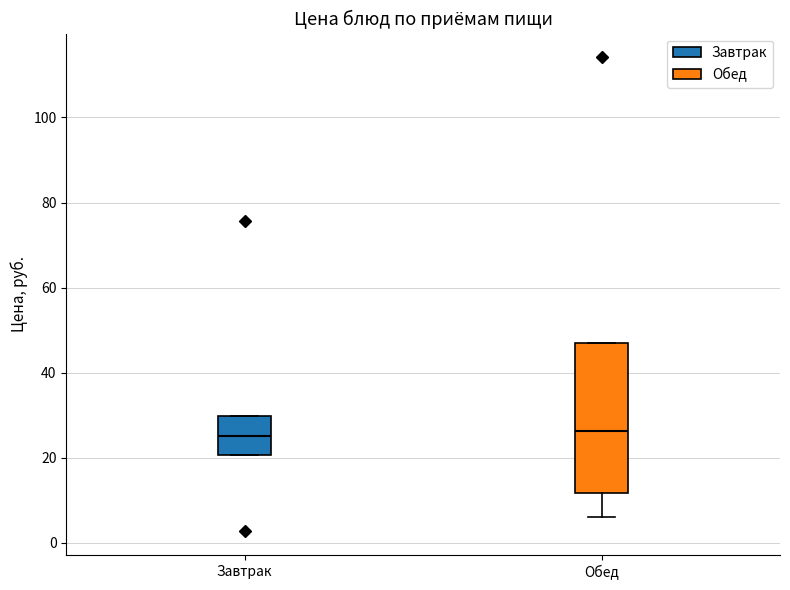

Which box is the tallest, from its lower edge to its upper edge?

Обед